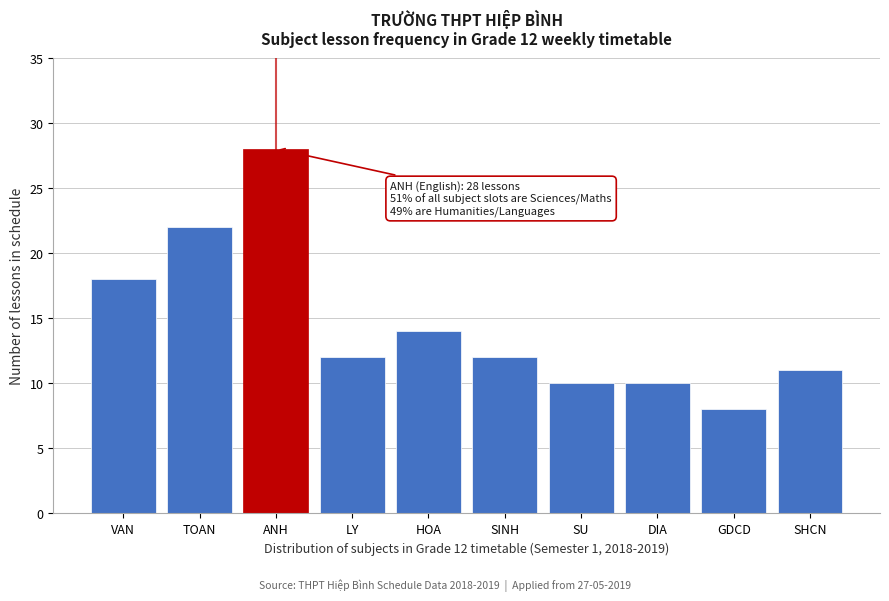

Reading left to right, list all the values displayed in this chart.

18	22	28	12	14	12	10	10	8	11